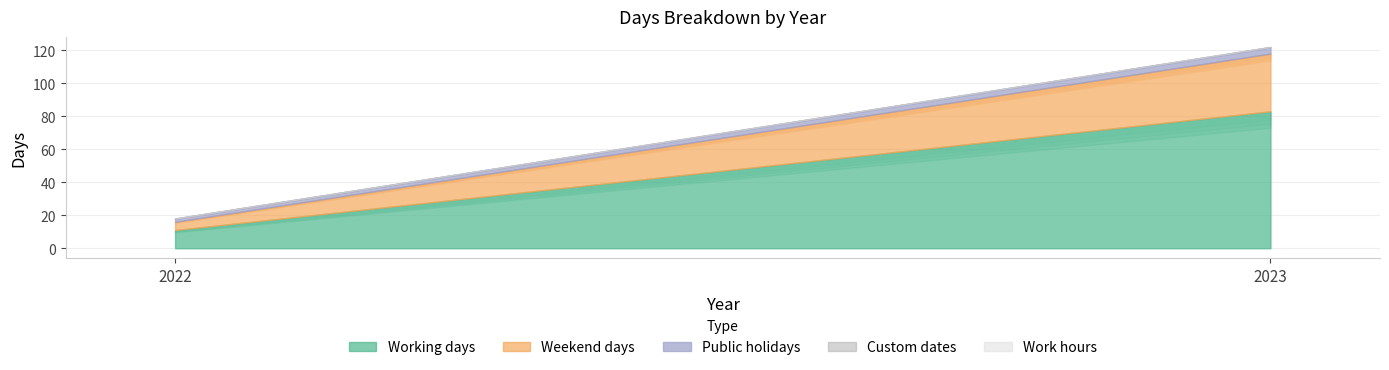

What is the difference between the maximum and minimum values in the Weekend days series?

30